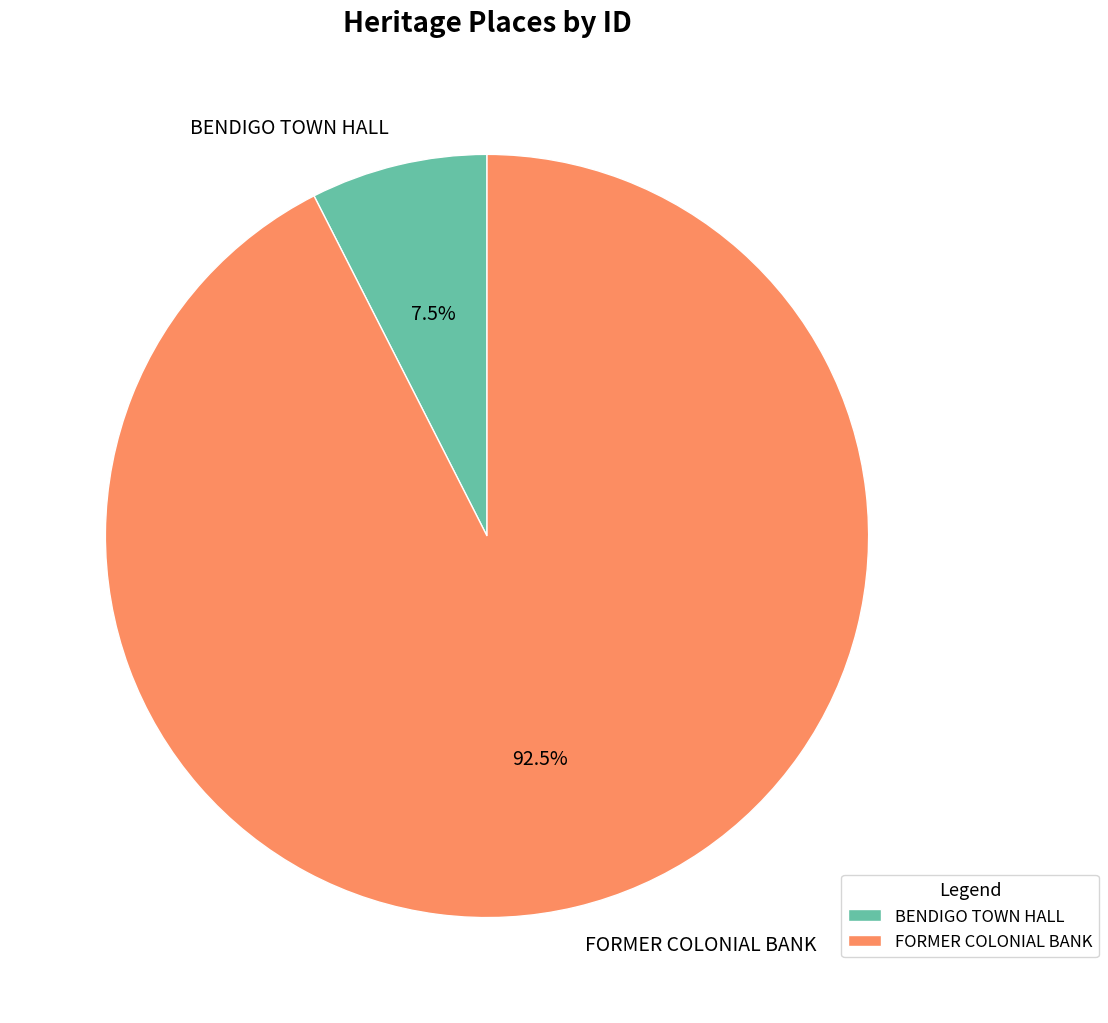

Rank the categories by value from lowest to highest.

BENDIGO TOWN HALL, FORMER COLONIAL BANK